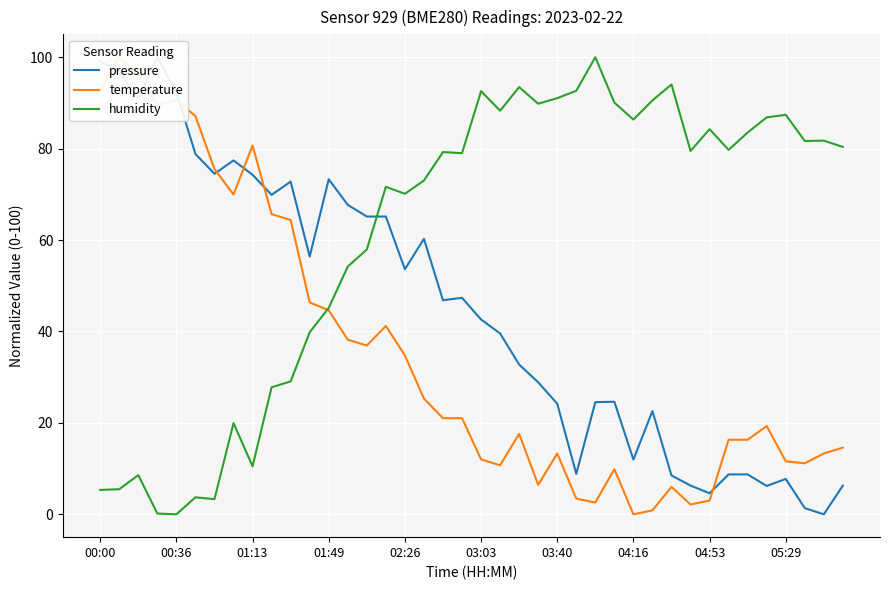

True or false: temperature has a value of 24.4 at 10.

False